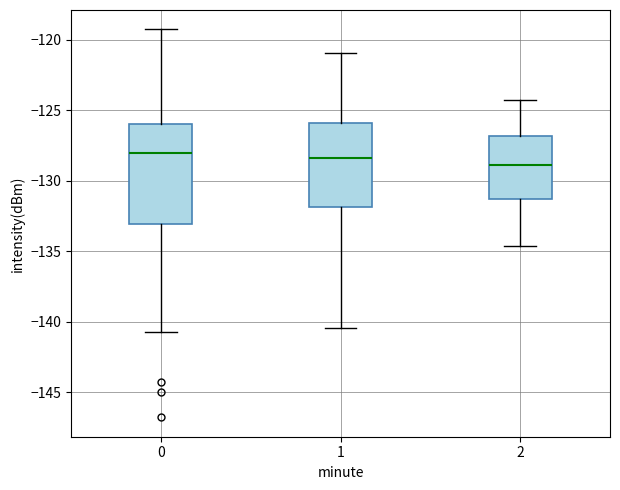

Reading left to right, transcribe this box plot: for each box, give where its median line is, the range the box spans, and where its two whiskers end, as read against the y-axis. The values are not printed on the chart, so give them approximately, as read against the axis.

0: median -128.0, box -133.0 to -126.0, whiskers -140.5 to -119.5
1: median -128.5, box -132.0 to -126.0, whiskers -140.5 to -121.0
2: median -129.0, box -131.5 to -127.0, whiskers -134.5 to -124.5